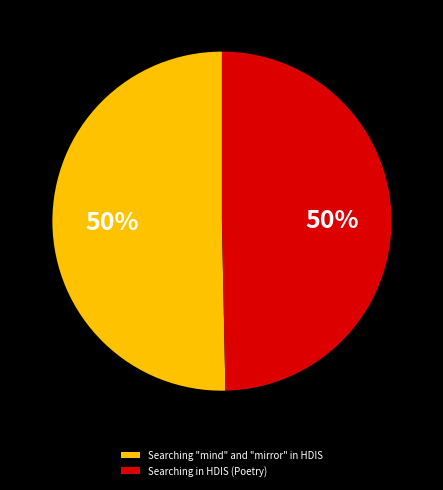

Approximately how many times larger is the value at Searching in HDIS (Poetry) compared to Searching "mind" and "mirror" in HDIS?

1.0